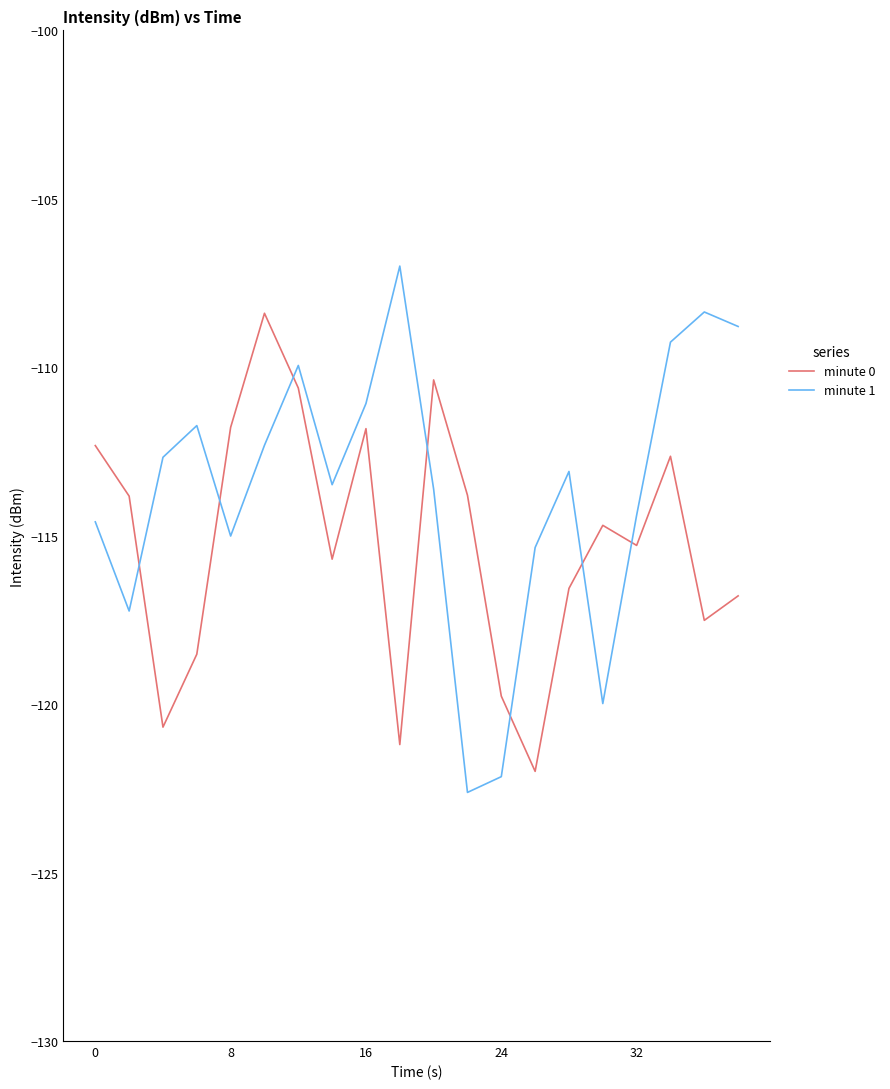

Which series has the largest range (max minus min)?

minute 1